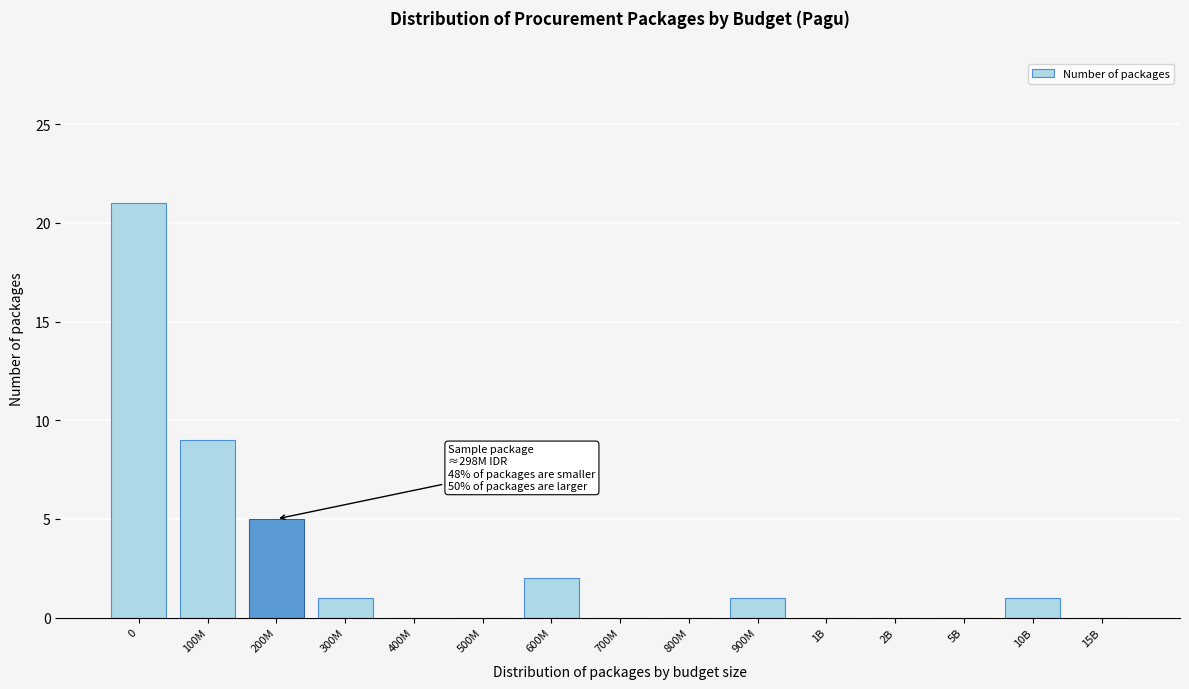

Reading left to right, extract all data points from this chart.

0=21	100M=9	200M=5	300M=1	400M=0	500M=0	600M=2	700M=0	800M=0	900M=1	1B=0	2B=0	5B=0	10B=1	15B=0